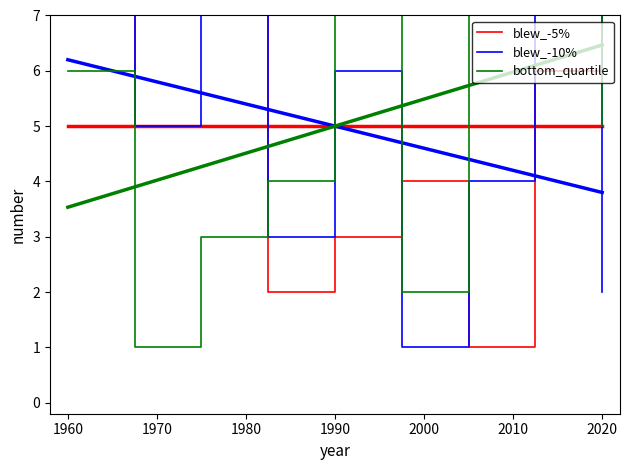

Which series has the largest range (max minus min)?

blew_-5%